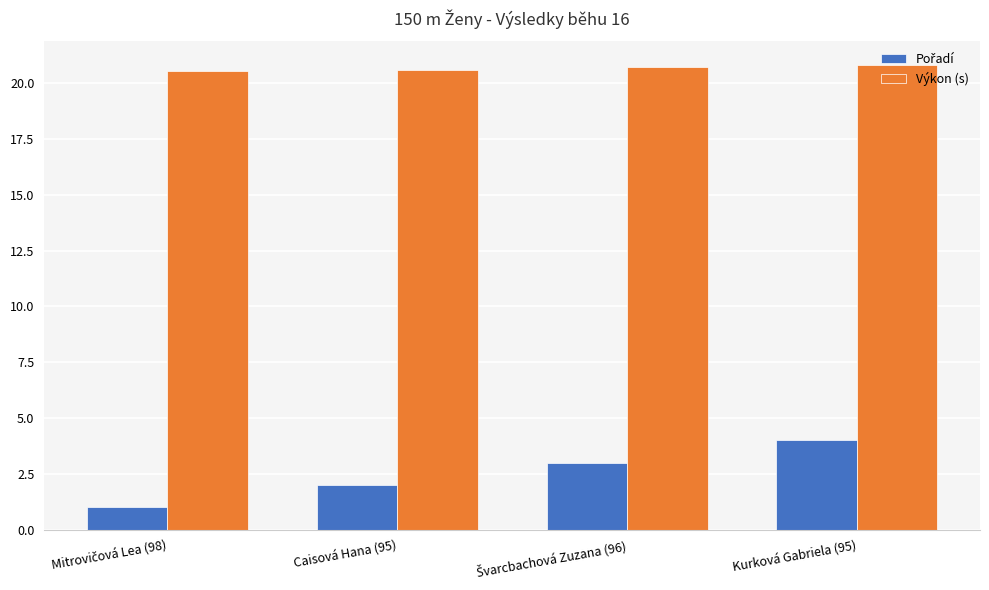

Is it true that Výkon (s) equals 11.3 at Caisová Hana (95)?

False